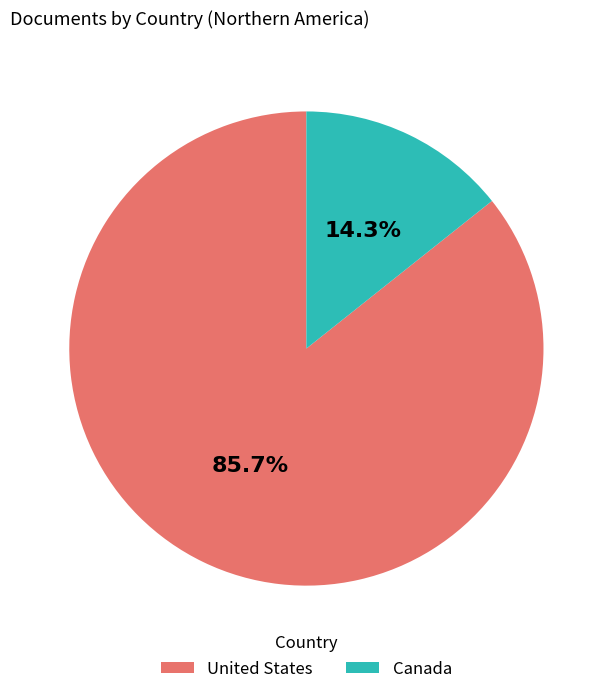

Is it true that Canada is 14% of the pie?

True